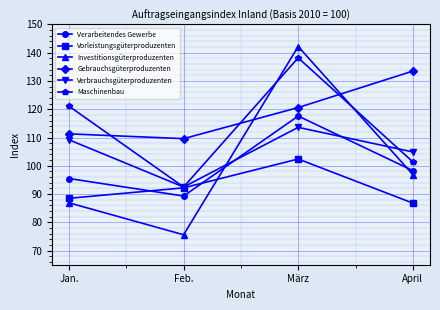

How many lines are shown in the chart?

6